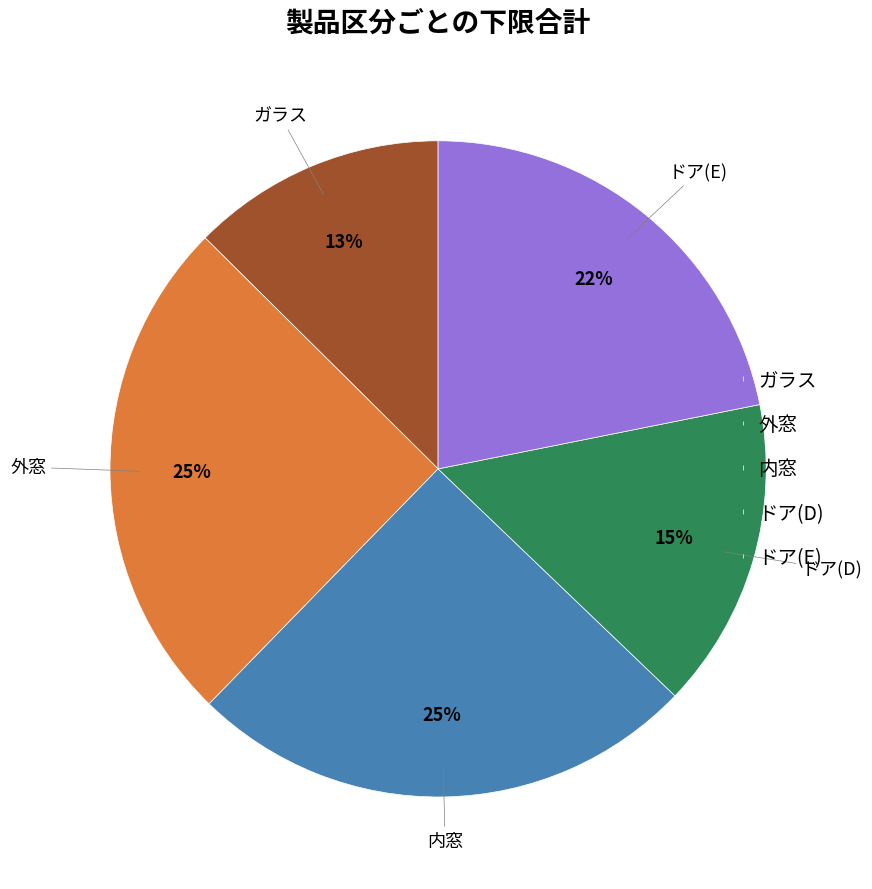

Which has a higher value, ドア(E) or ドア(D)?

ドア(E)